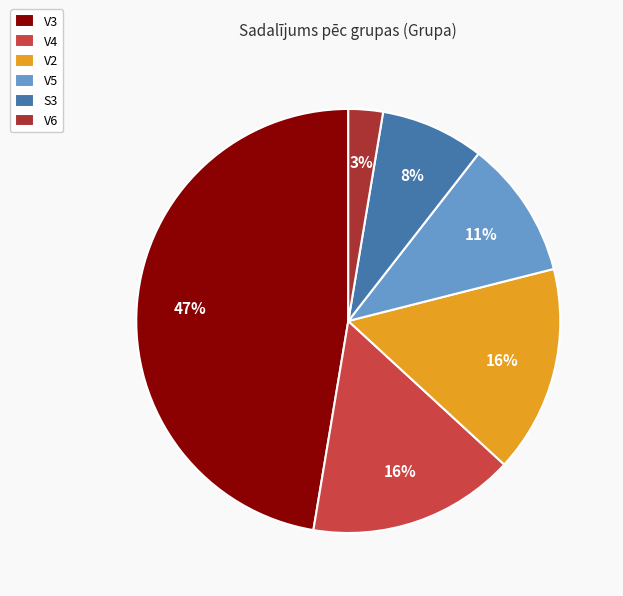

Which has a higher value, V5 or V6?

V5